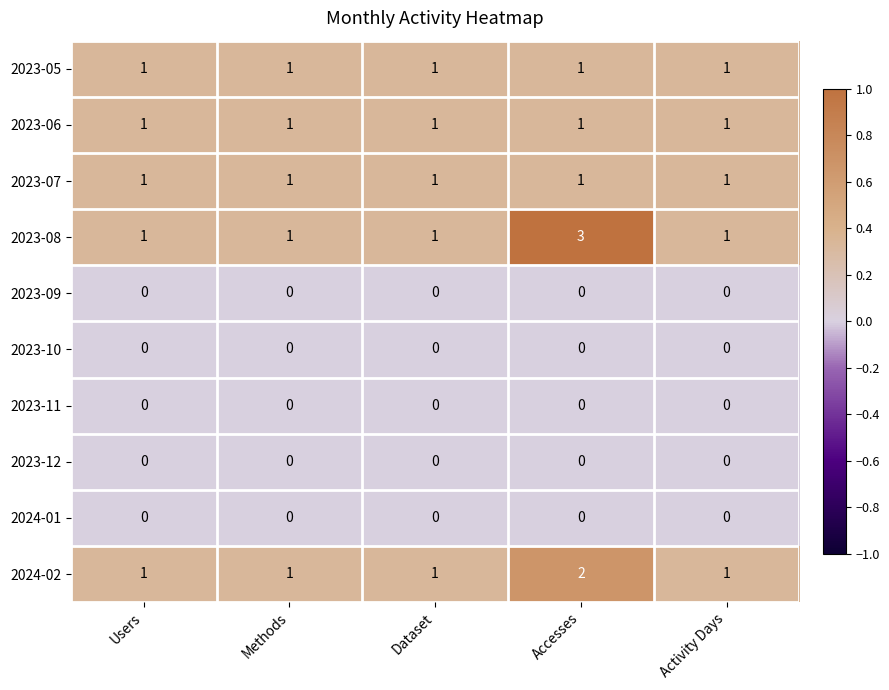

At how many categories does at least one series exceed 0?

5